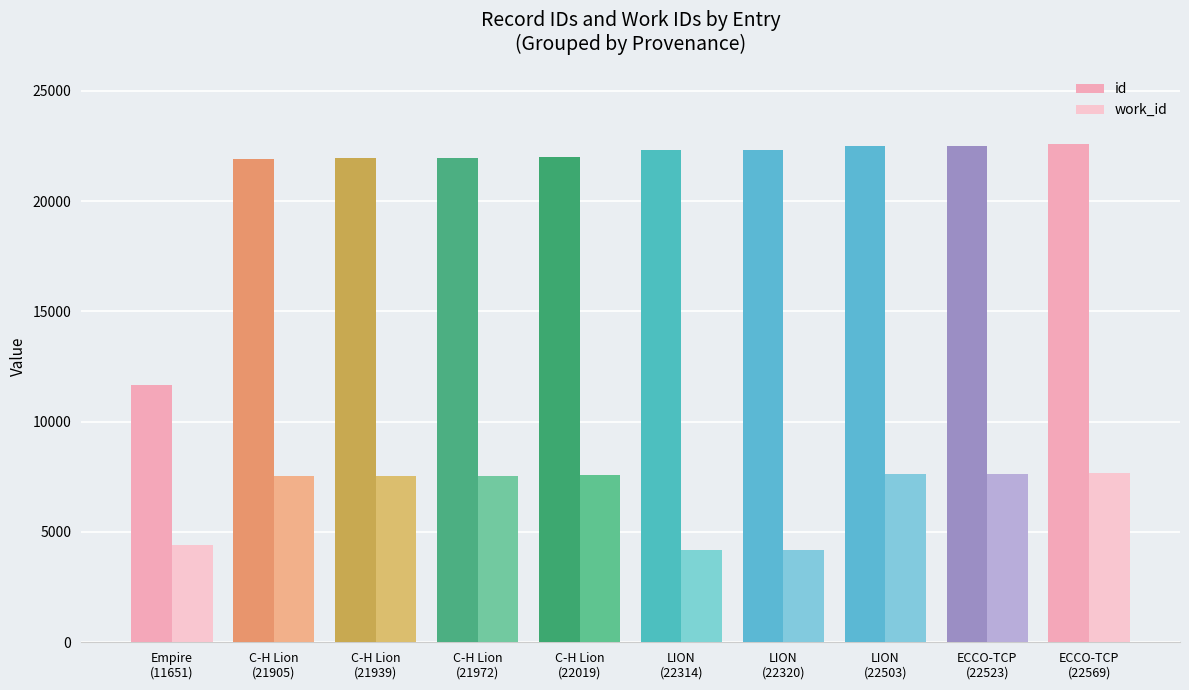

At which category is the sum across all series the highest?

ECCO-TCP
(22569)